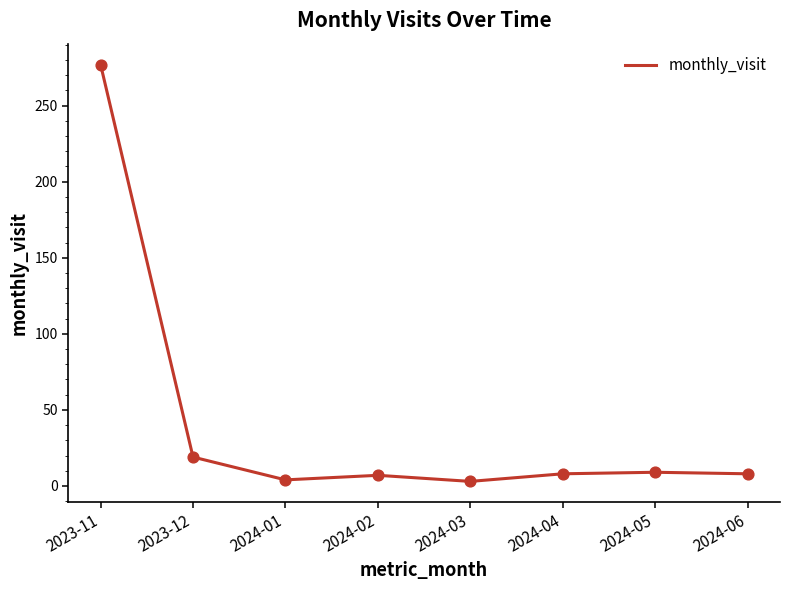

What is the ratio of the value at 2024-02 to the value at 2024-06?

0.9